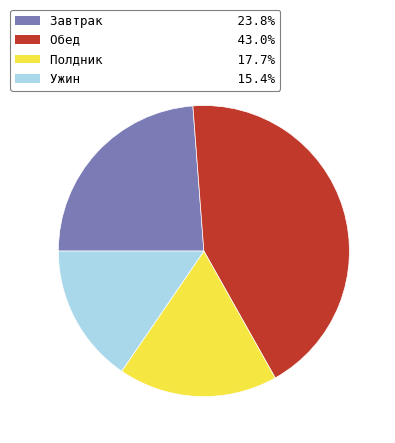

Do Обед and Ужин together represent more than half of the pie?

Yes